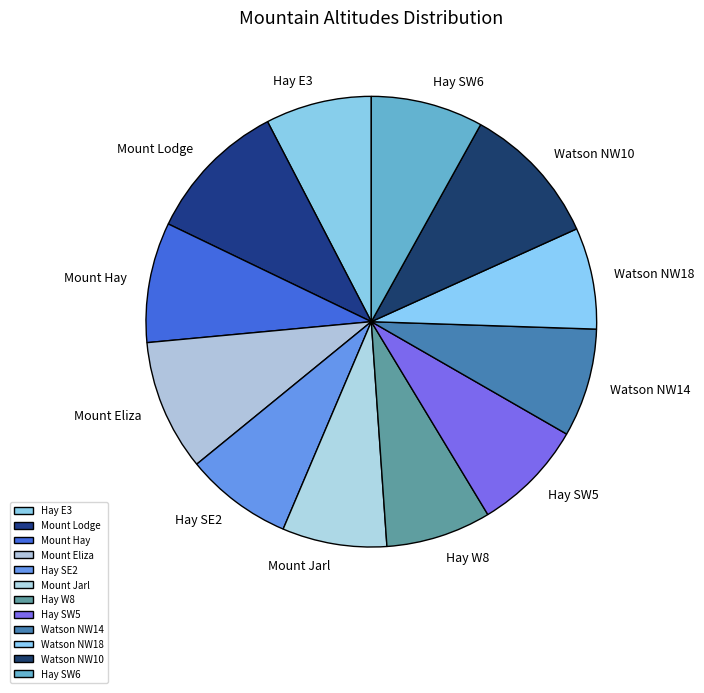

Is it true that Hay SE2 is 1% of the pie?

False